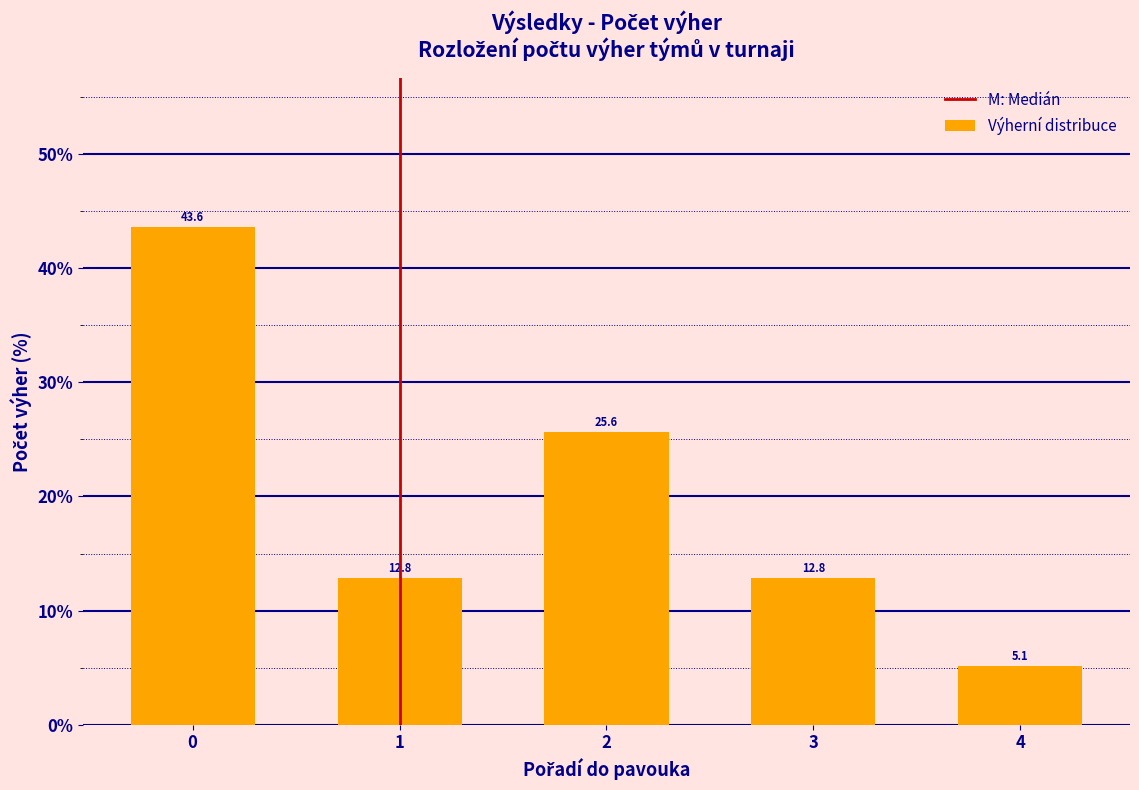

Reading left to right, what are all the values shown in this chart?

0=43.6	1=12.8	2=25.6	3=12.8	4=5.1